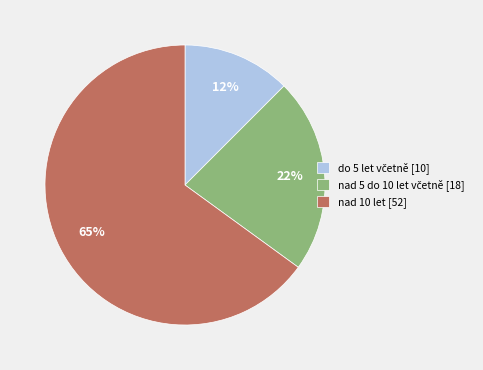

Which slice is the largest?

nad 10 let